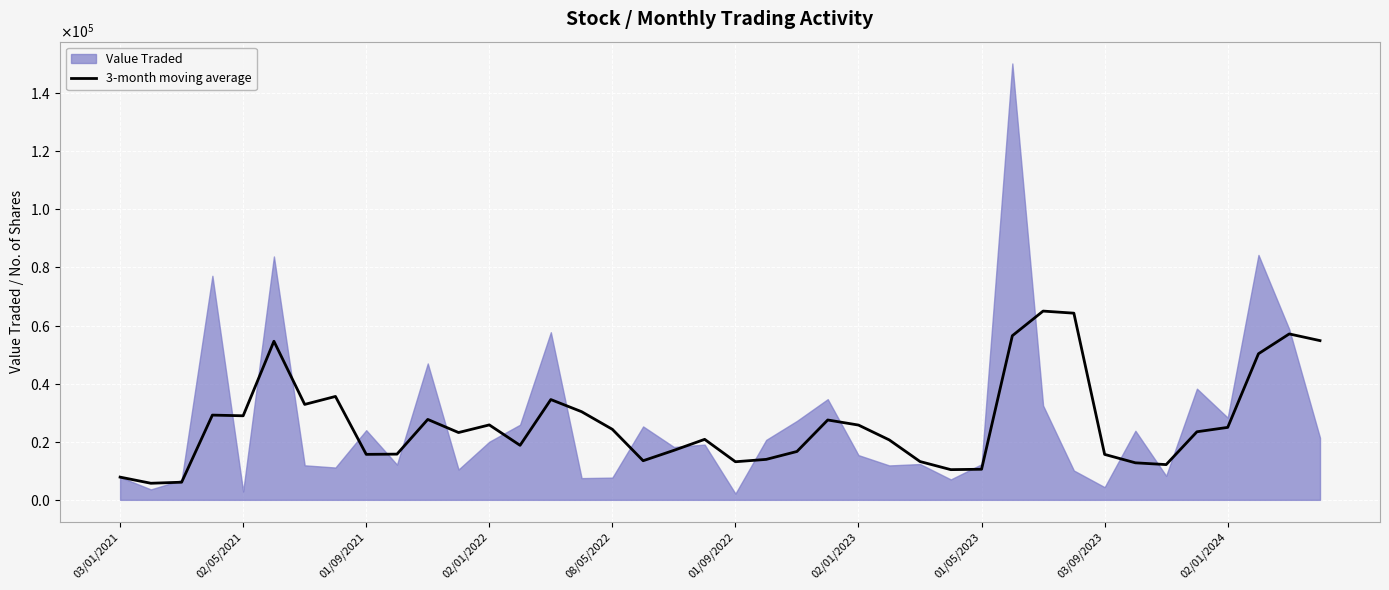

True or false: there are more than 1 points higher than both neighbors.

True